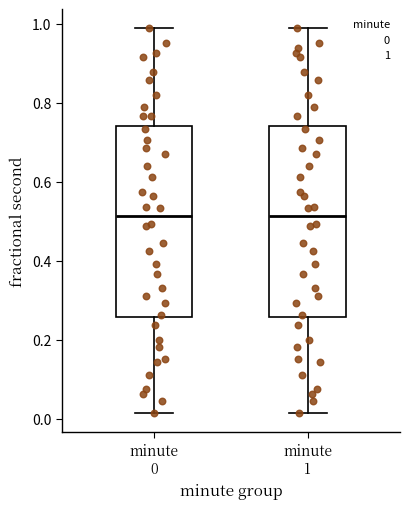

Reading left to right, transcribe this box plot: for each box, give where its median line is, the range the box spans, and where its two whiskers end, as read against the y-axis. The values are not printed on the chart, so give them approximately, as read against the axis.

minute 0: median 0.52, box 0.26 to 0.74, whiskers 0.02 to 0.98
minute 1: median 0.52, box 0.26 to 0.74, whiskers 0.02 to 0.98